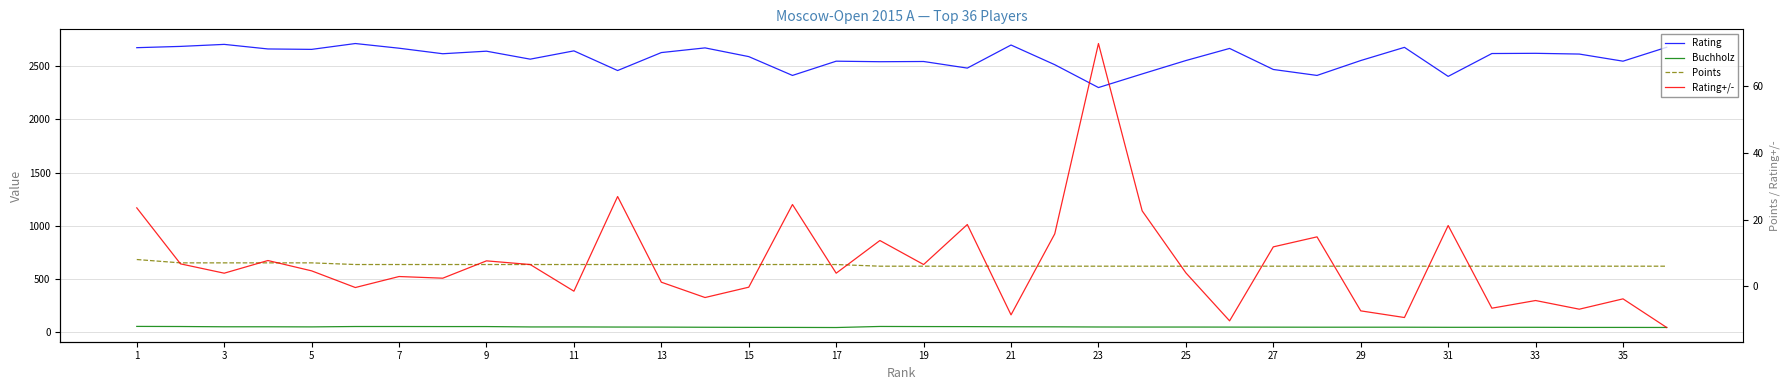

What is the value of the Rating+/- point at the 24th from the left?

26.9